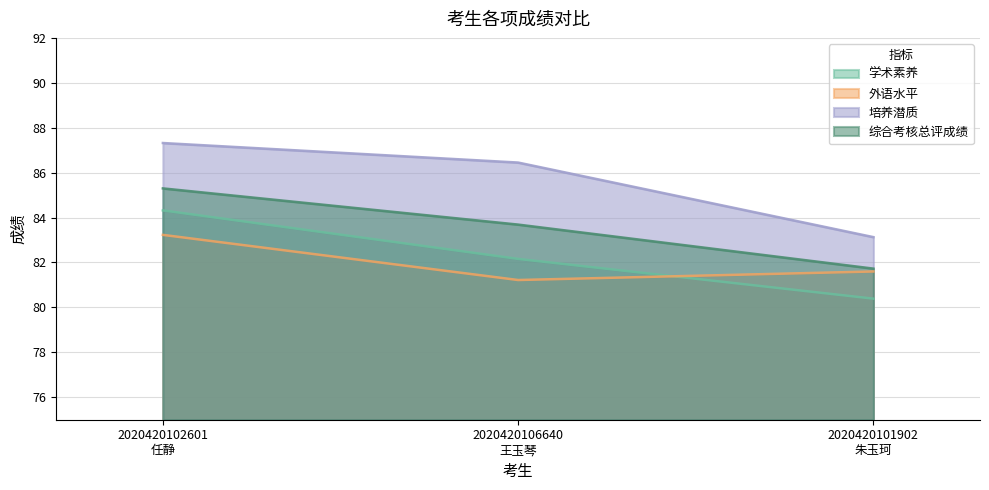

Reading left to right, what are all the values shown in this chart?

学术素养: 84.3	82.2	80.4
外语水平: 83.2	81.2	81.6
培养潜质: 87.3	86.5	83.1
综合考核总评成绩: 85.3	83.7	81.7